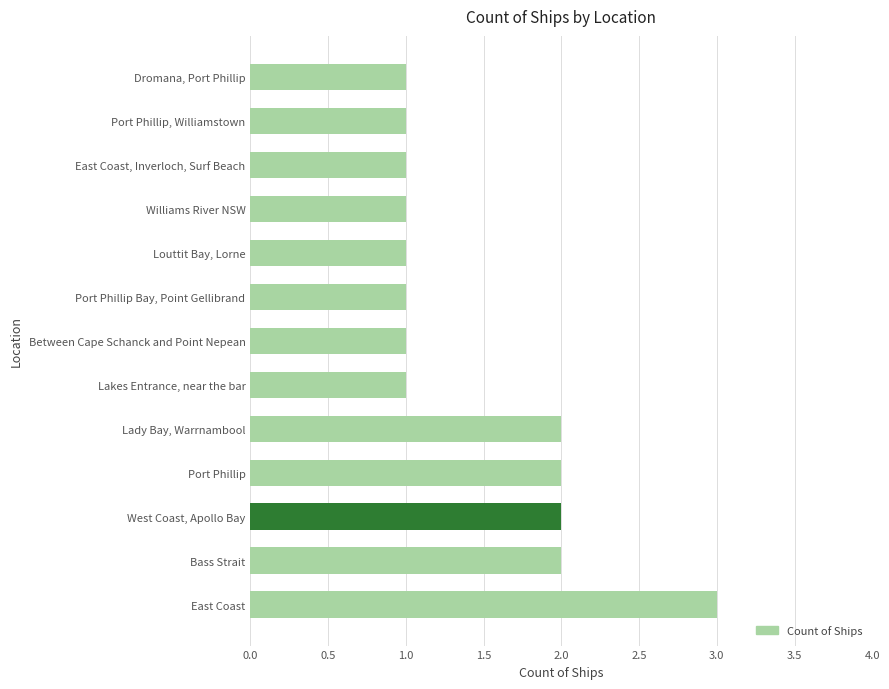

True or false: the data shows 2 at Port Phillip.

True